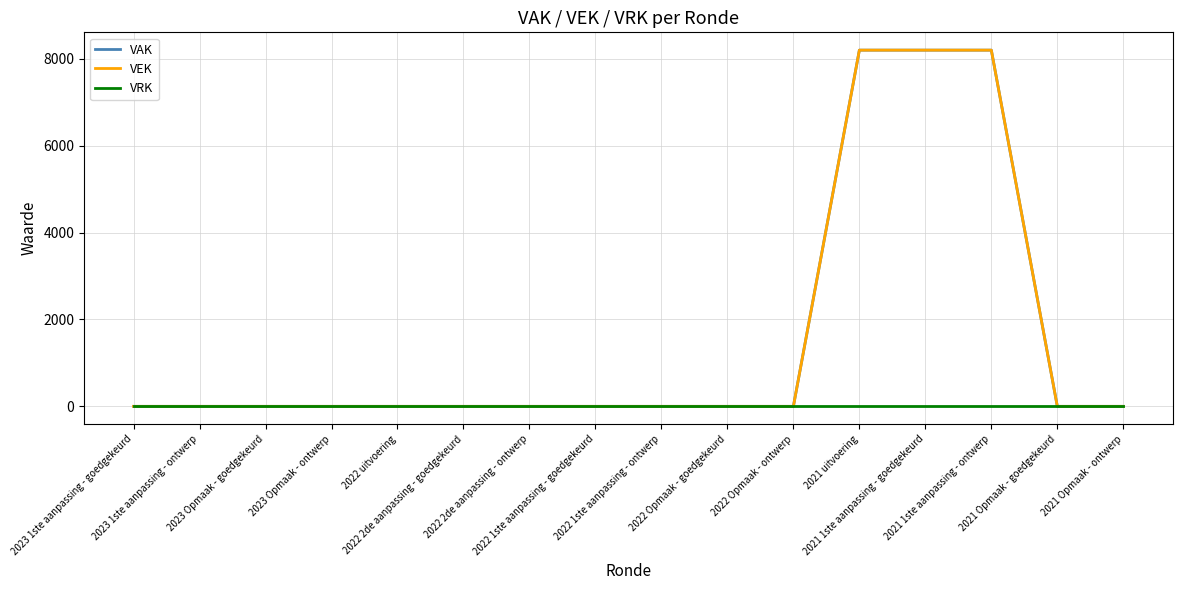

Reading right to left, transcribe all the data shown in this chart.

VAK: 2021 Opmaak - ontwerp=0	2021 Opmaak - goedgekeurd=0	2021 1ste aanpassing - ontwerp=8200	2021 1ste aanpassing - goedgekeurd=8200	2021 uitvoering=8200	2022 Opmaak - ontwerp=0	2022 Opmaak - goedgekeurd=0	2022 1ste aanpassing - ontwerp=0	2022 1ste aanpassing - goedgekeurd=0	2022 2de aanpassing - ontwerp=0	2022 2de aanpassing - goedgekeurd=0	2022 uitvoering=0	2023 Opmaak - ontwerp=0	2023 Opmaak - goedgekeurd=0	2023 1ste aanpassing - ontwerp=0	2023 1ste aanpassing - goedgekeurd=0
VEK: 2021 Opmaak - ontwerp=0	2021 Opmaak - goedgekeurd=0	2021 1ste aanpassing - ontwerp=8200	2021 1ste aanpassing - goedgekeurd=8200	2021 uitvoering=8200	2022 Opmaak - ontwerp=0	2022 Opmaak - goedgekeurd=0	2022 1ste aanpassing - ontwerp=0	2022 1ste aanpassing - goedgekeurd=0	2022 2de aanpassing - ontwerp=0	2022 2de aanpassing - goedgekeurd=0	2022 uitvoering=0	2023 Opmaak - ontwerp=0	2023 Opmaak - goedgekeurd=0	2023 1ste aanpassing - ontwerp=0	2023 1ste aanpassing - goedgekeurd=0
VRK: 2021 Opmaak - ontwerp=0	2021 Opmaak - goedgekeurd=0	2021 1ste aanpassing - ontwerp=0	2021 1ste aanpassing - goedgekeurd=0	2021 uitvoering=0	2022 Opmaak - ontwerp=0	2022 Opmaak - goedgekeurd=0	2022 1ste aanpassing - ontwerp=0	2022 1ste aanpassing - goedgekeurd=0	2022 2de aanpassing - ontwerp=0	2022 2de aanpassing - goedgekeurd=0	2022 uitvoering=0	2023 Opmaak - ontwerp=0	2023 Opmaak - goedgekeurd=0	2023 1ste aanpassing - ontwerp=0	2023 1ste aanpassing - goedgekeurd=0